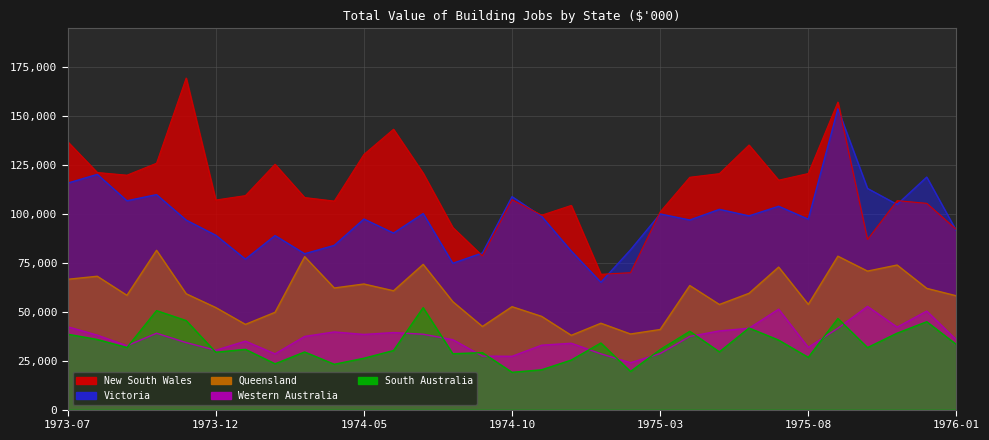

What is the difference between the maximum and minimum values in the Victoria series?

88655